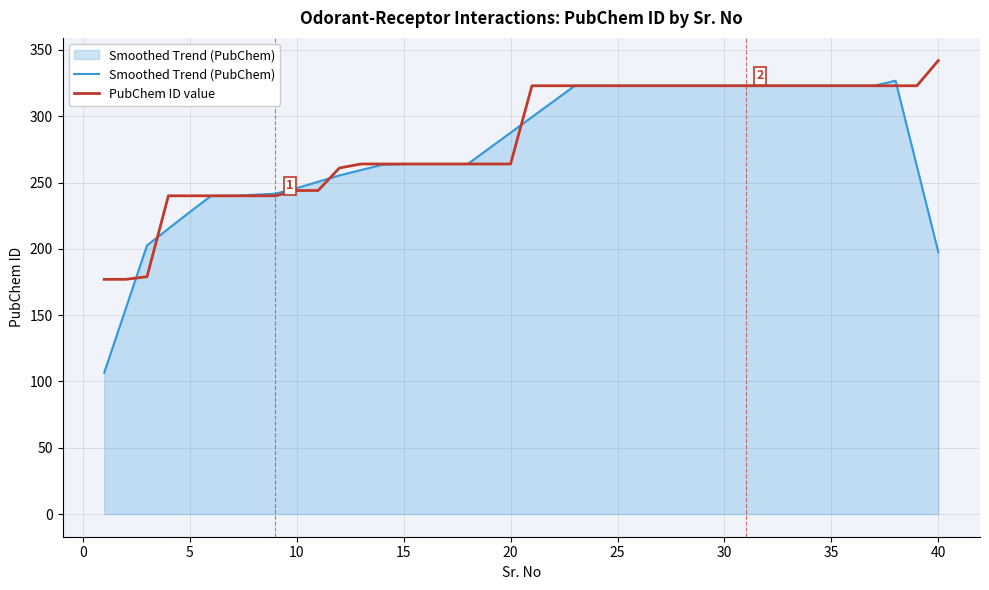

What is the maximum value shown in the chart?

342.0